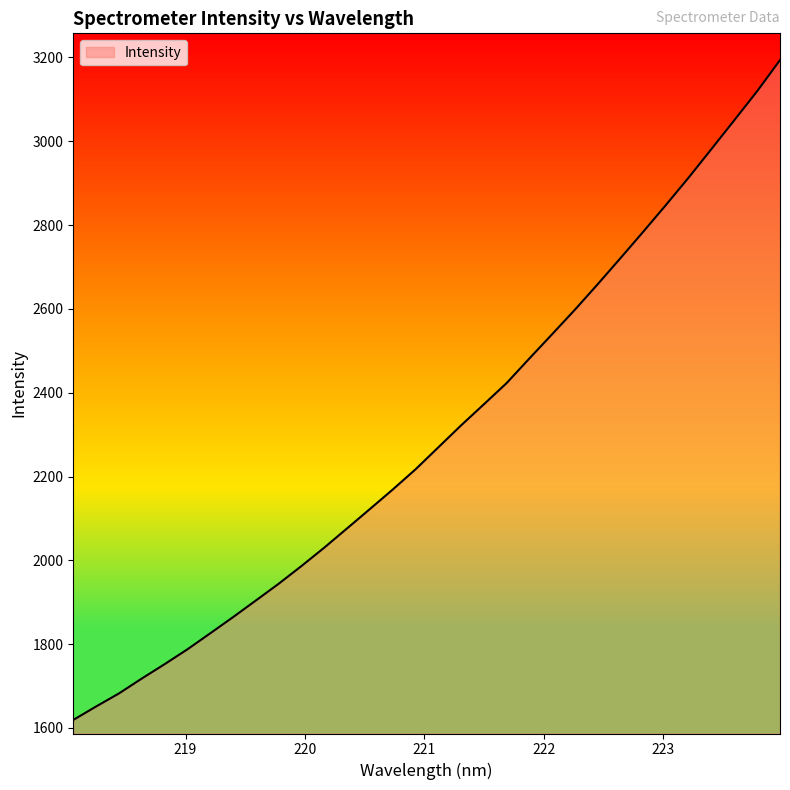

What is the minimum value shown in the chart?

1619.1